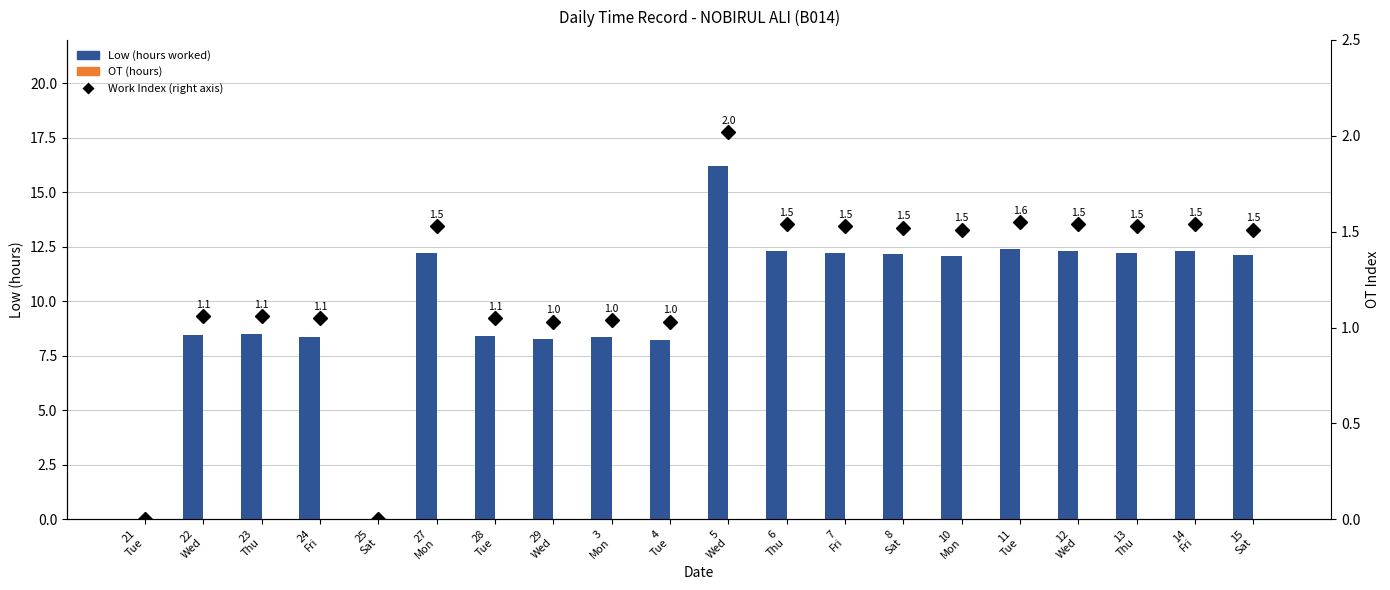

The value of Low (hours worked) at 3
Mon is 8.3. True or false?

True